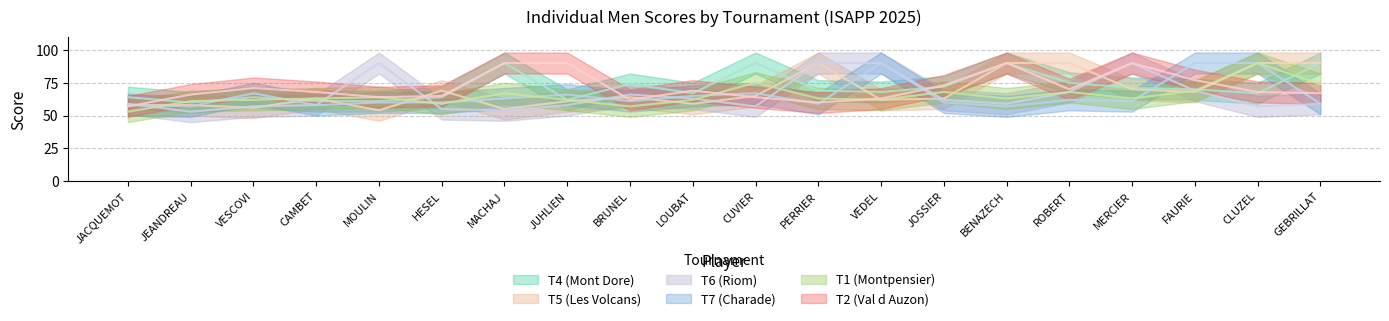

Is it true that T1 (Montpensier) equals 28 at FAURIE?

False